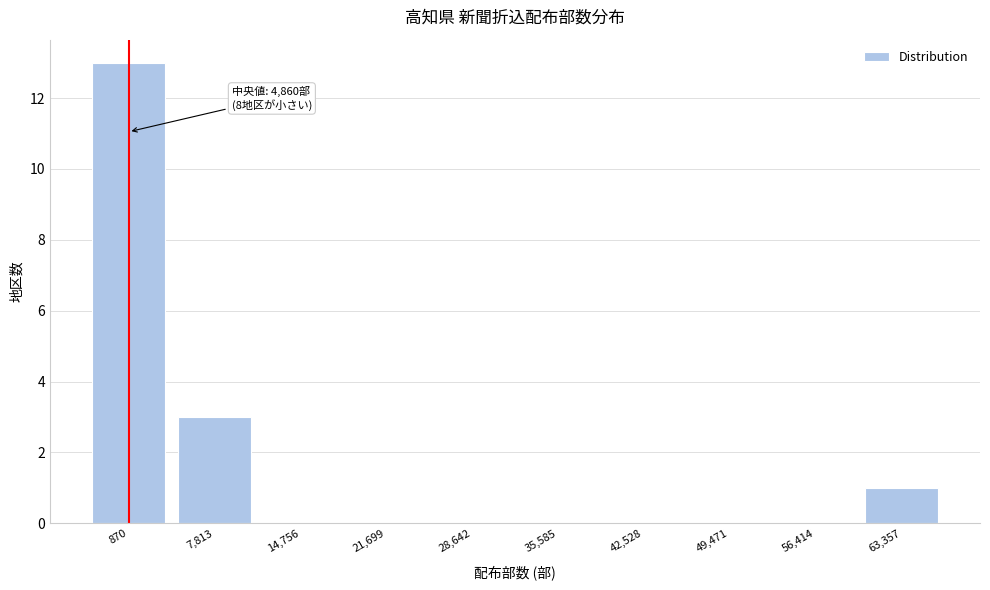

Reading left to right, transcribe all the data shown in this chart.

870=13	7,813=3	14,756=0	21,699=0	28,642=0	35,585=0	42,528=0	49,471=0	56,414=0	63,357=1